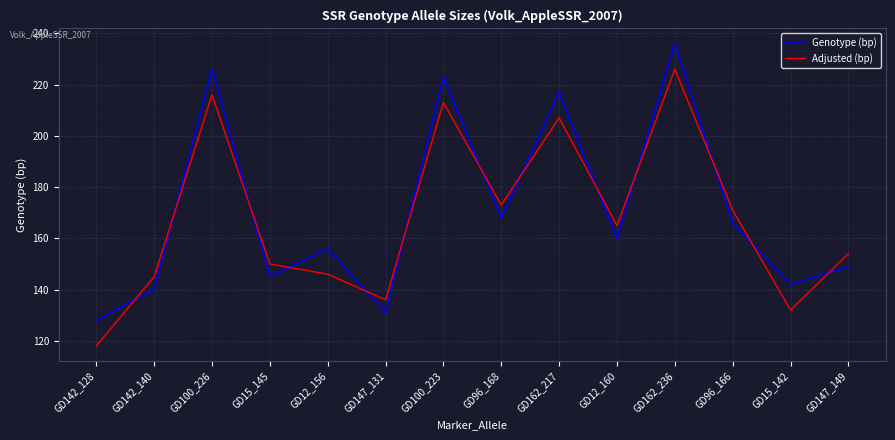

How many interior local valleys does the Genotype (bp) series have?

5